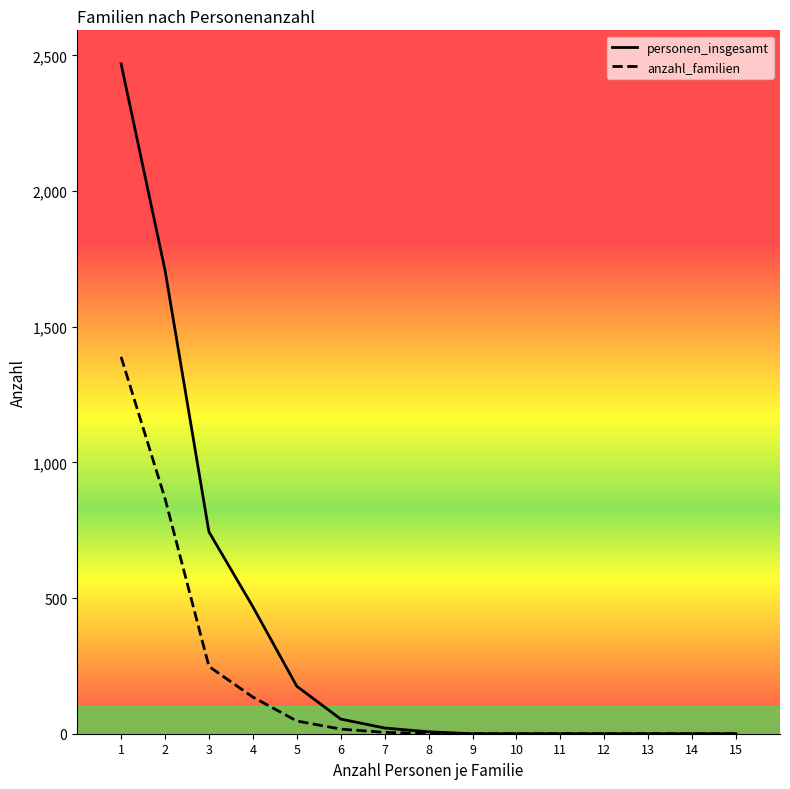

The value of personen_insgesamt at 12 is -743. True or false?

False